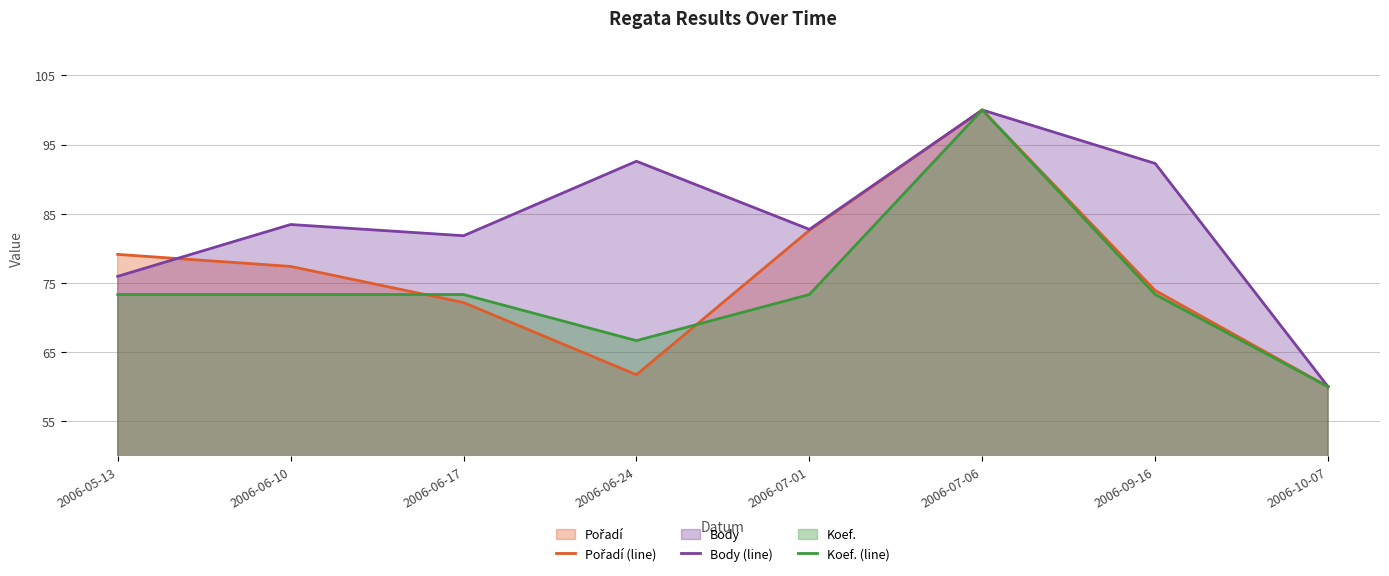

True or false: Koef. (line) and Body (line) cross at least once.

False